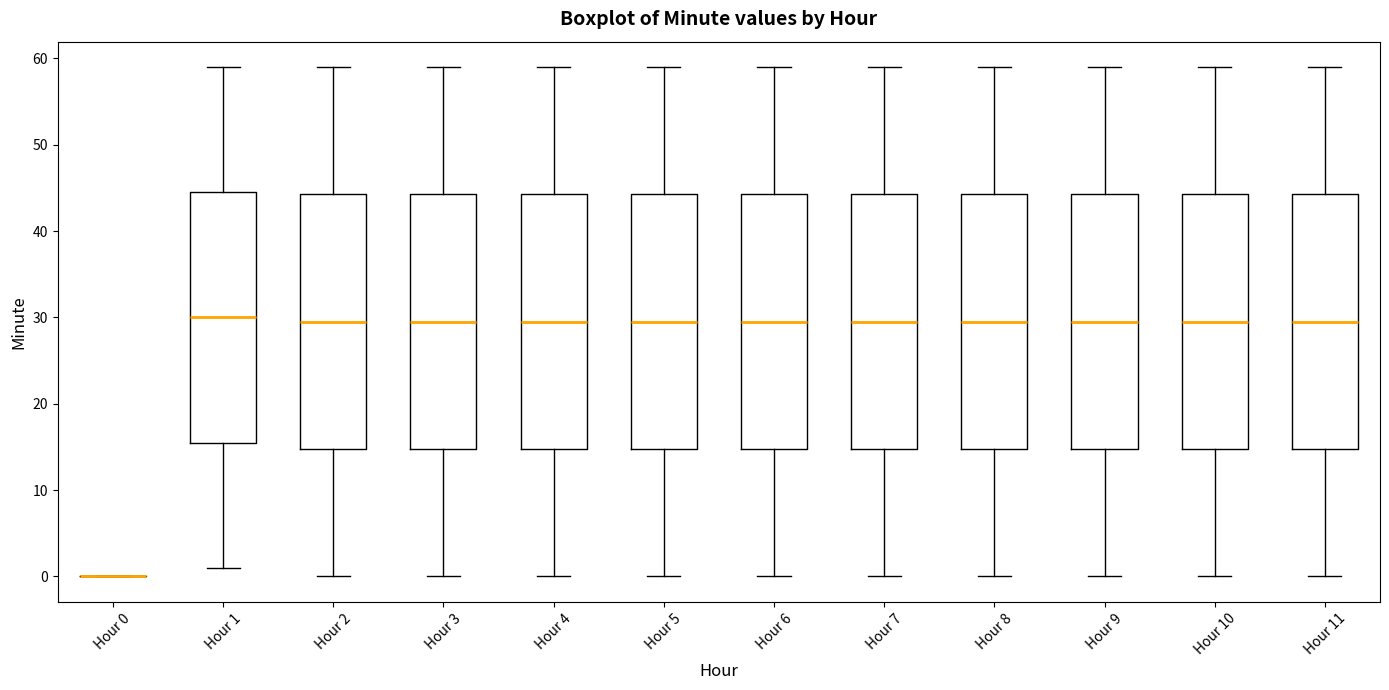

Reading left to right, read every box against the y-axis: the position of its median line, the range the box covers, and the ends of its whiskers. The values are not printed on the chart, so give them approximately, as read against the axis.

Hour 0: box collapsed to a line at 0, whiskers 0 to 0
Hour 1: median 30, box 16 to 45, whiskers 1 to 59
Hour 2: median 30, box 15 to 44, whiskers 0 to 59
Hour 3: median 30, box 15 to 44, whiskers 0 to 59
Hour 4: median 30, box 15 to 44, whiskers 0 to 59
Hour 5: median 30, box 15 to 44, whiskers 0 to 59
Hour 6: median 30, box 15 to 44, whiskers 0 to 59
Hour 7: median 30, box 15 to 44, whiskers 0 to 59
Hour 8: median 30, box 15 to 44, whiskers 0 to 59
Hour 9: median 30, box 15 to 44, whiskers 0 to 59
Hour 10: median 30, box 15 to 44, whiskers 0 to 59
Hour 11: median 30, box 15 to 44, whiskers 0 to 59